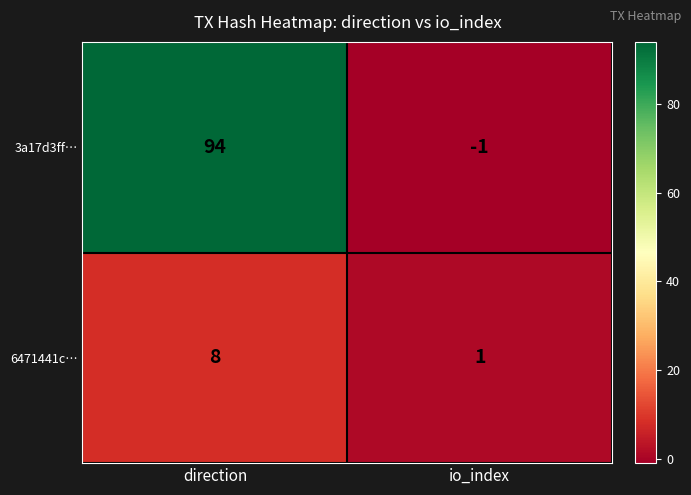

At which category does the chart reach its minimum across all series?

io_index